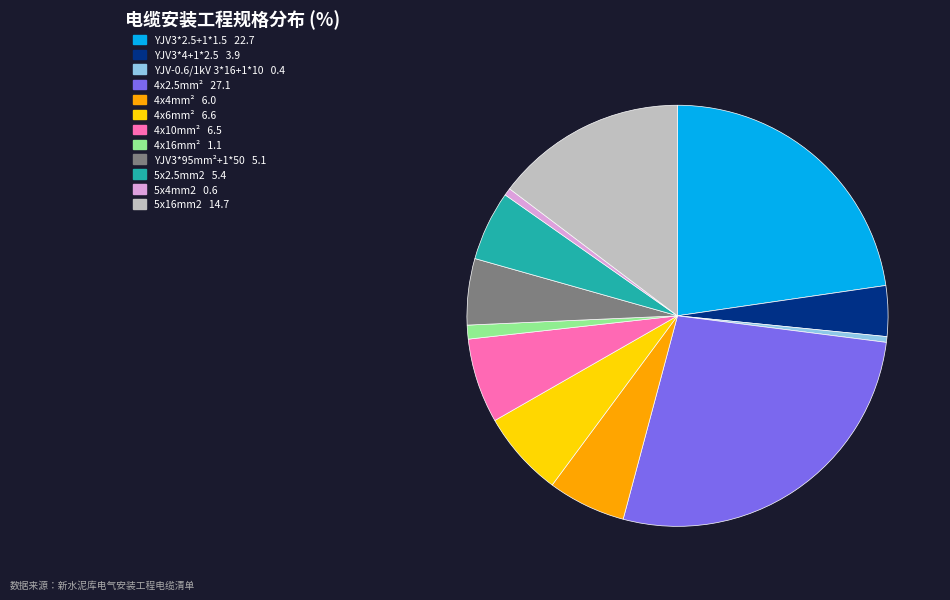

Which category has the biggest portion of the pie?

4x2.5mm²